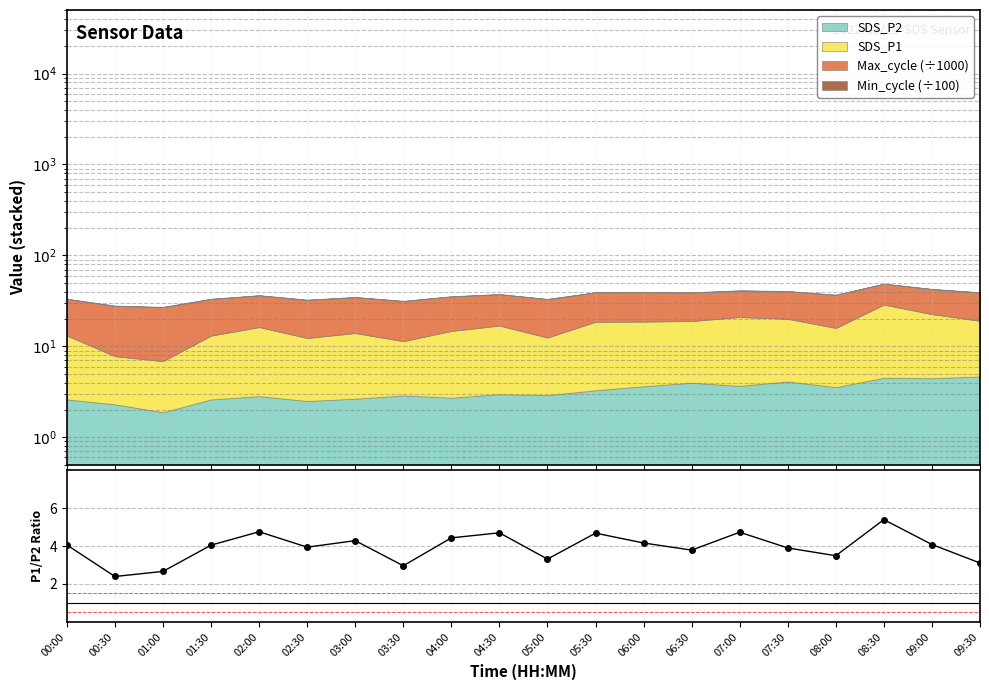

At which label is the value closest to 3?

03:30